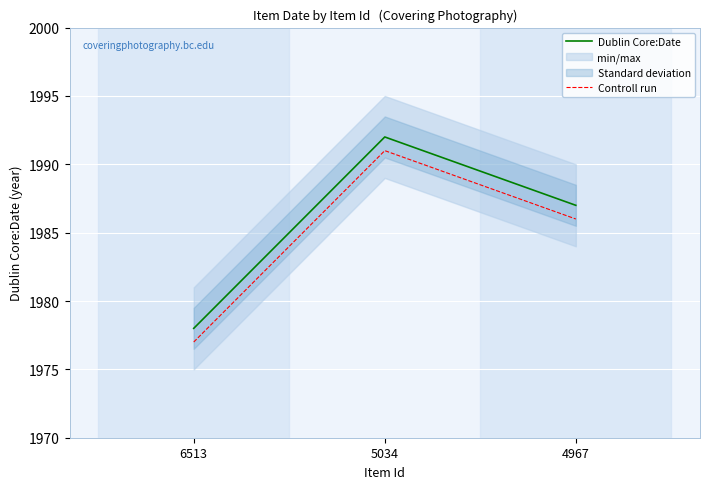

Does the chart display data point markers on the line(s)?

No